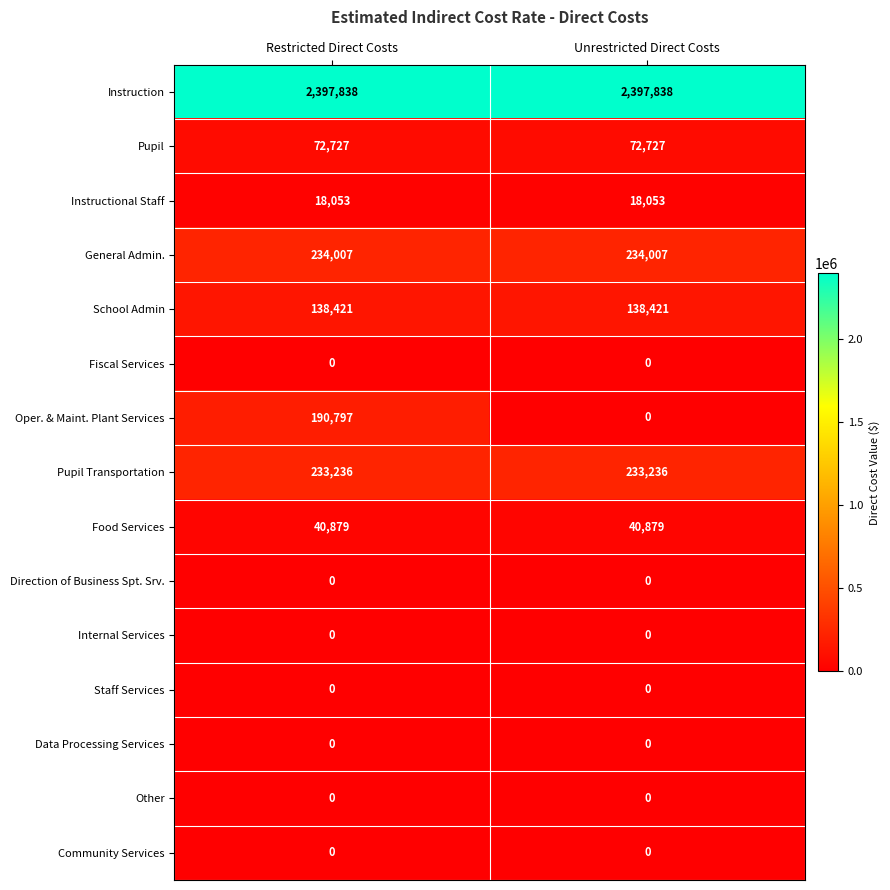

Between Restricted Direct Costs and Unrestricted Direct Costs, which series saw the biggest shift?

Oper. & Maint. Plant Services